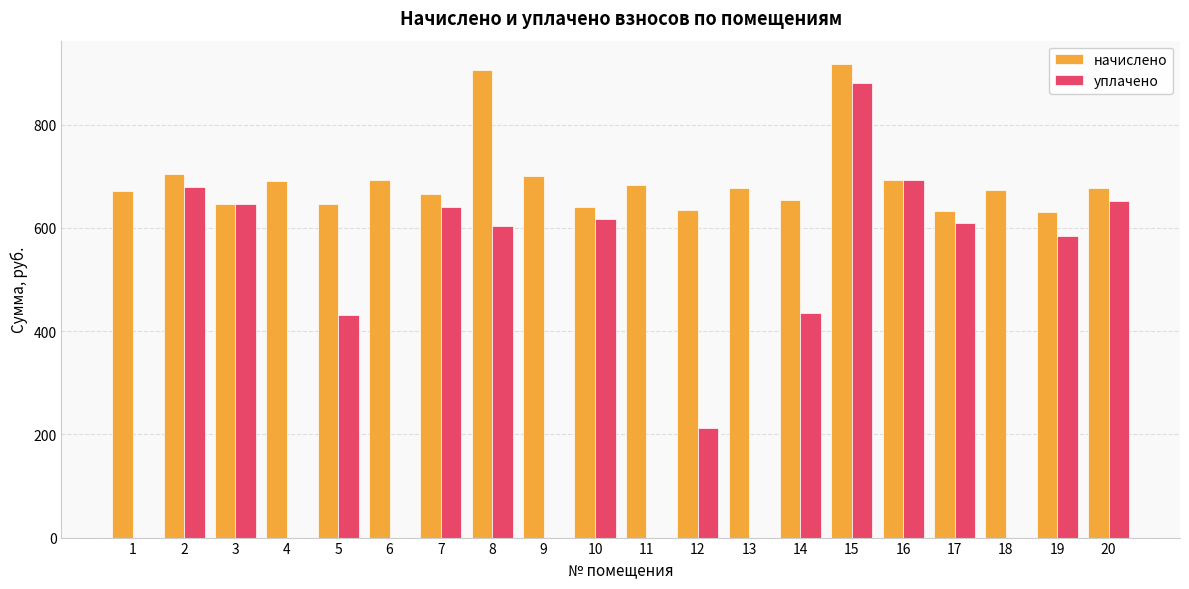

The value of начислено at 3 is 645.8. True or false?

True